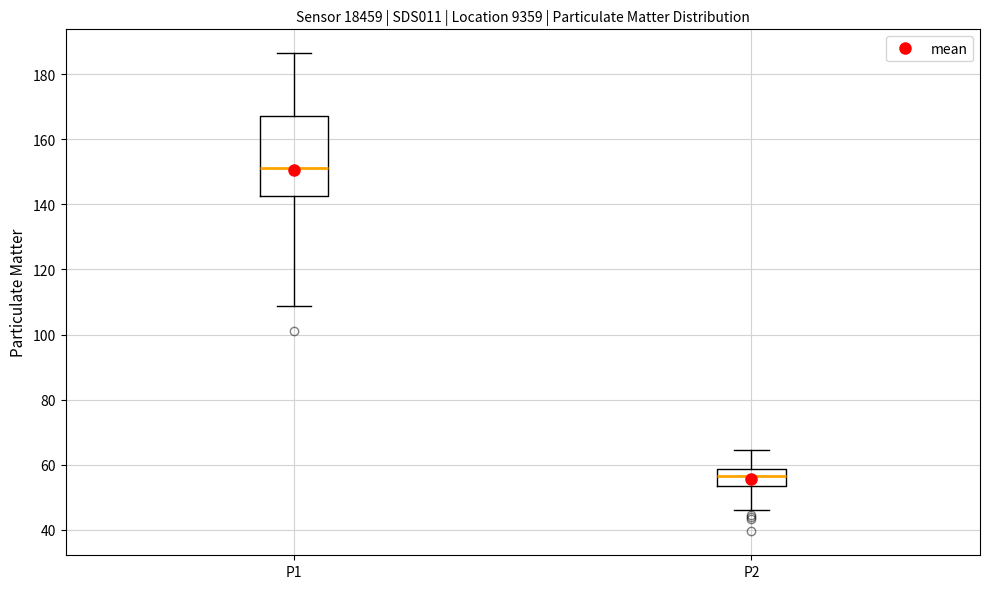

Reading left to right, read every box against the y-axis: the position of its median line, the range the box covers, and the ends of its whiskers. The values are not printed on the chart, so give them approximately, as read against the axis.

P1: median 152, box 142 to 168, whiskers 108 to 186
P2: median 56, box 54 to 58, whiskers 46 to 64